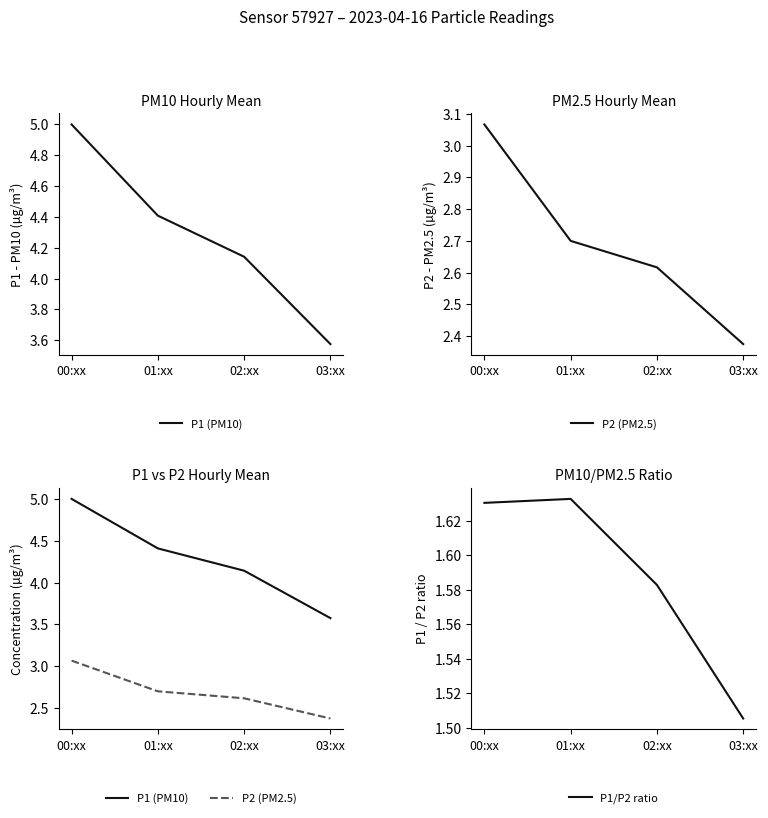

What is the spread (max minus min) of values at 02:xx?

2.6